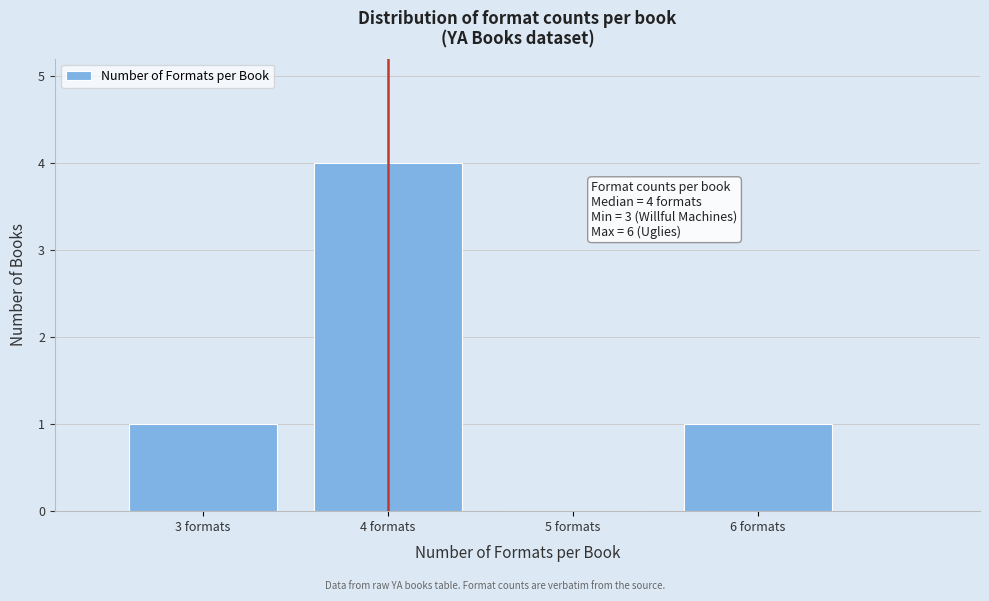

Over which range of the x-axis is the bar tallest?

3.5 to 4.5